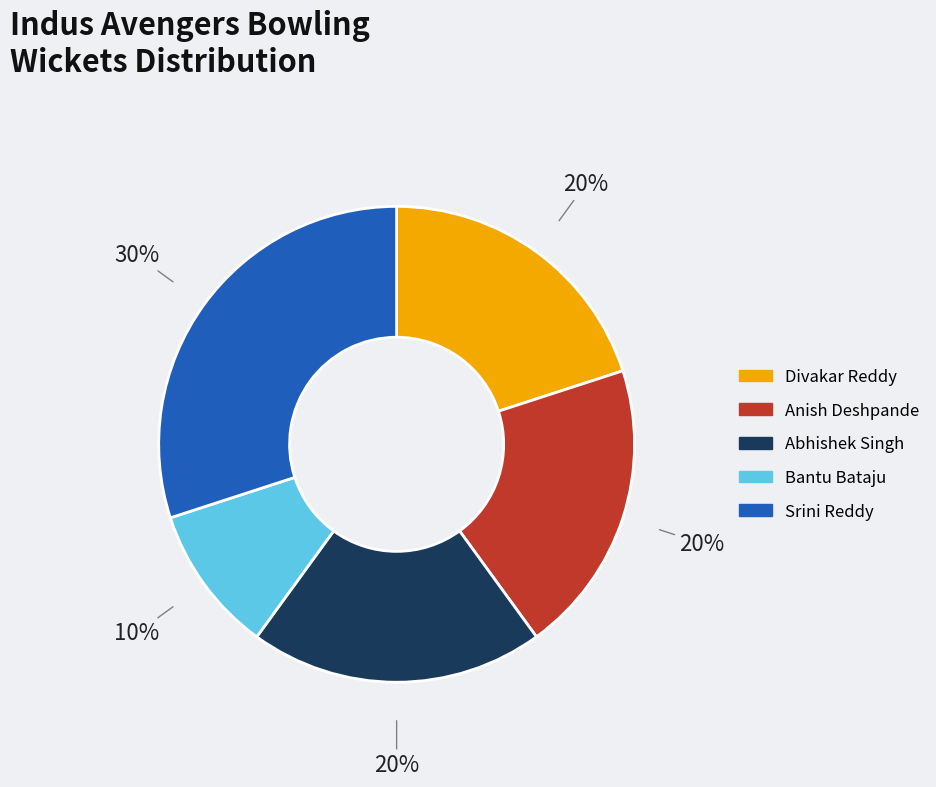

How many slices are in this pie chart?

5